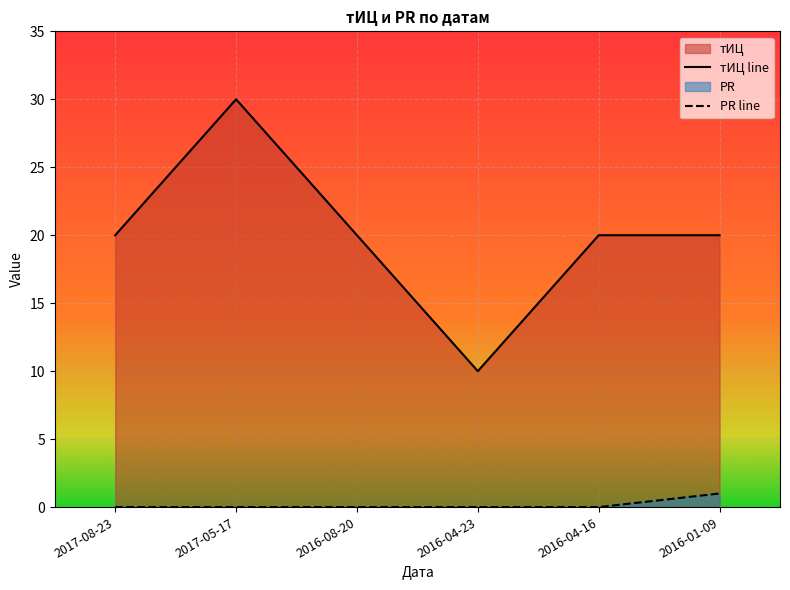

How many data points does each series have?

6